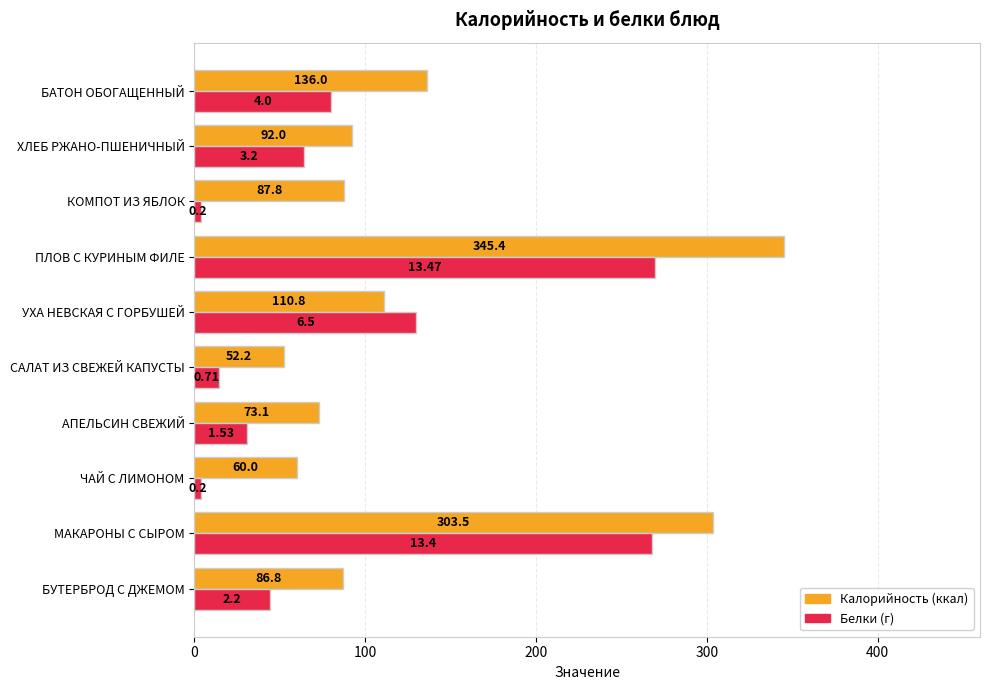

What is the spread (max minus min) of values at АПЕЛЬСИН СВЕЖИЙ?

42.5